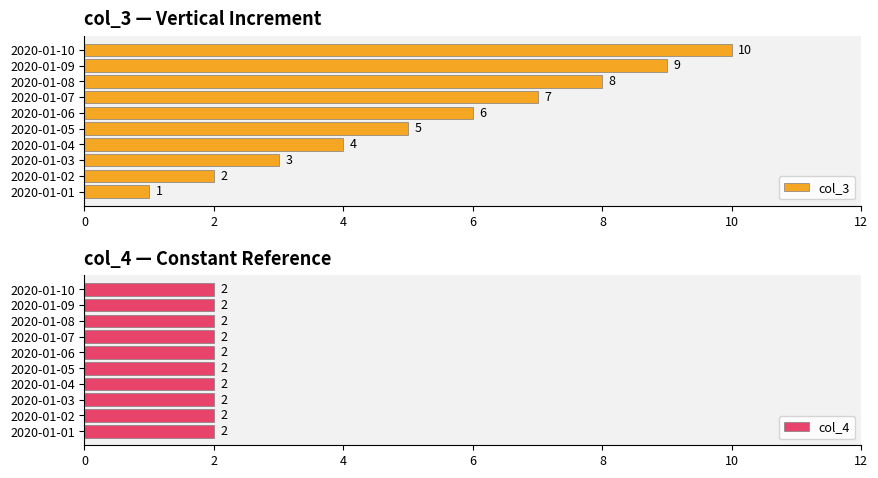

Which category has the highest value in the col_3 series?

2020-01-10